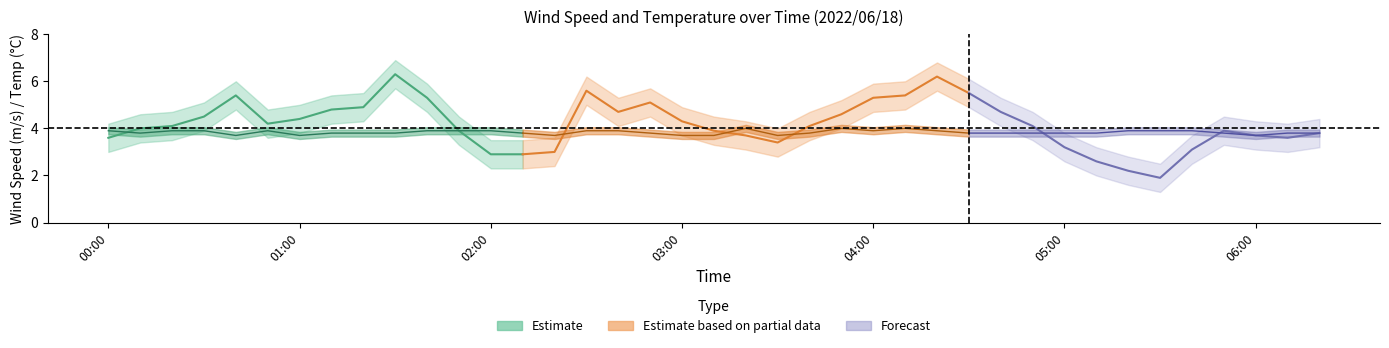

Reading left to right, what are all the values shown in this chart?

wind_speed: 3.6	4.0	4.1	4.5	5.4	4.2	4.4	4.8	4.9	6.3	5.3	3.9	2.9	2.9	3.0	5.6	4.7	5.1	4.3	3.9	3.7	3.4	4.1	4.6	5.3	5.4	6.2	5.5	4.7	4.1	3.2	2.6	2.2	1.9	3.1	3.9	3.7	3.6	3.8
temperature: 3.9	3.8	3.9	3.9	3.7	3.9	3.7	3.8	3.8	3.8	3.9	3.9	3.9	3.8	3.7	3.9	3.9	3.8	3.7	3.7	4.0	3.7	3.8	4.0	3.9	4.0	3.9	3.8	3.8	3.8	3.8	3.8	3.9	3.9	3.9	3.8	3.7	3.8	3.8